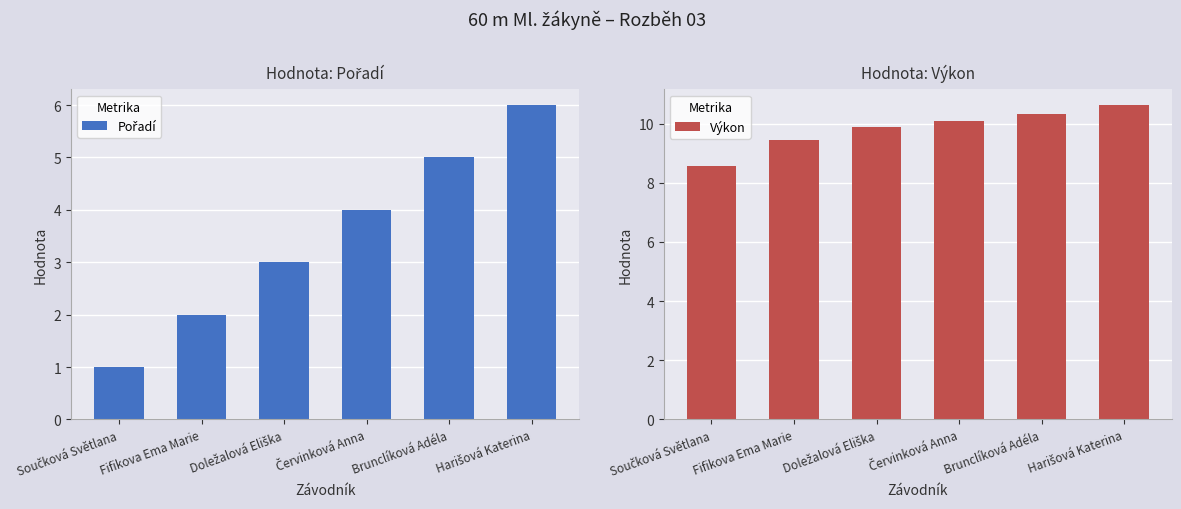

What is the label of the 3rd bar from the left?

Doležalová Eliška